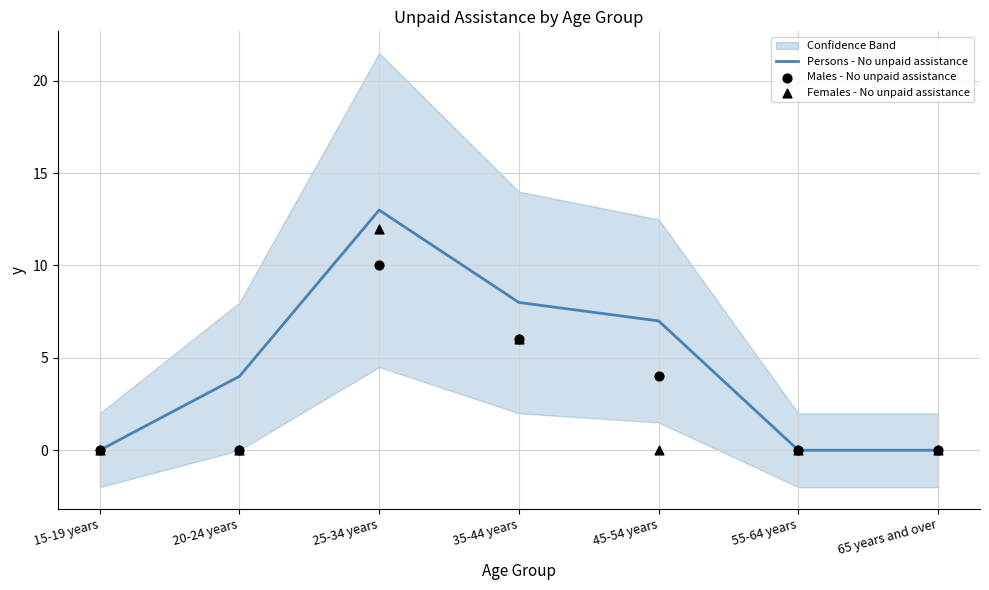

What is the total value across all series at 25-34 years?

35